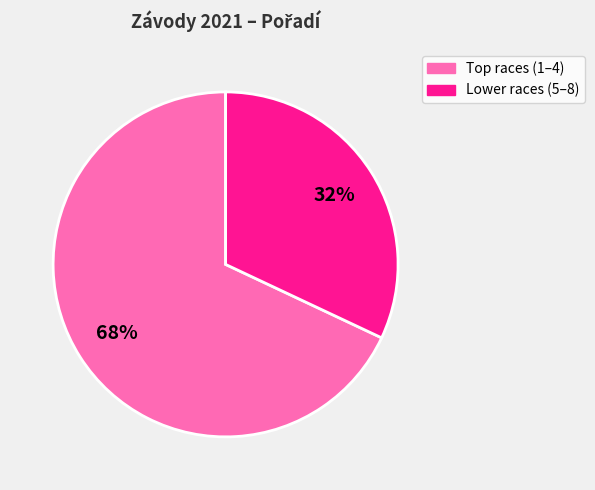

Does any single category account for the majority?

Yes